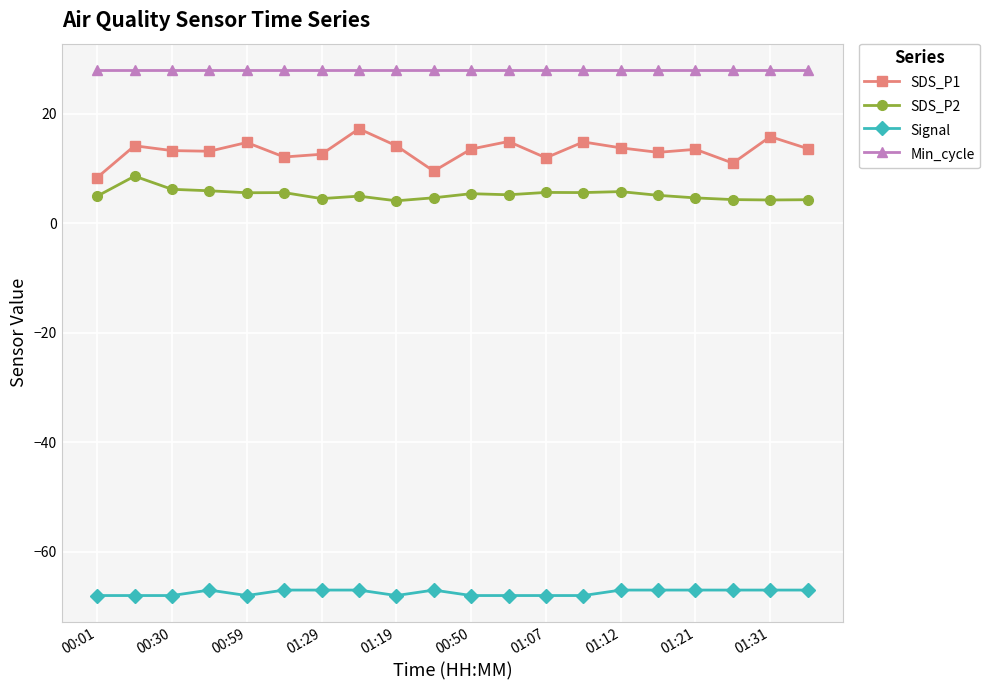

What is the highest value of the Min_cycle series?

28.0